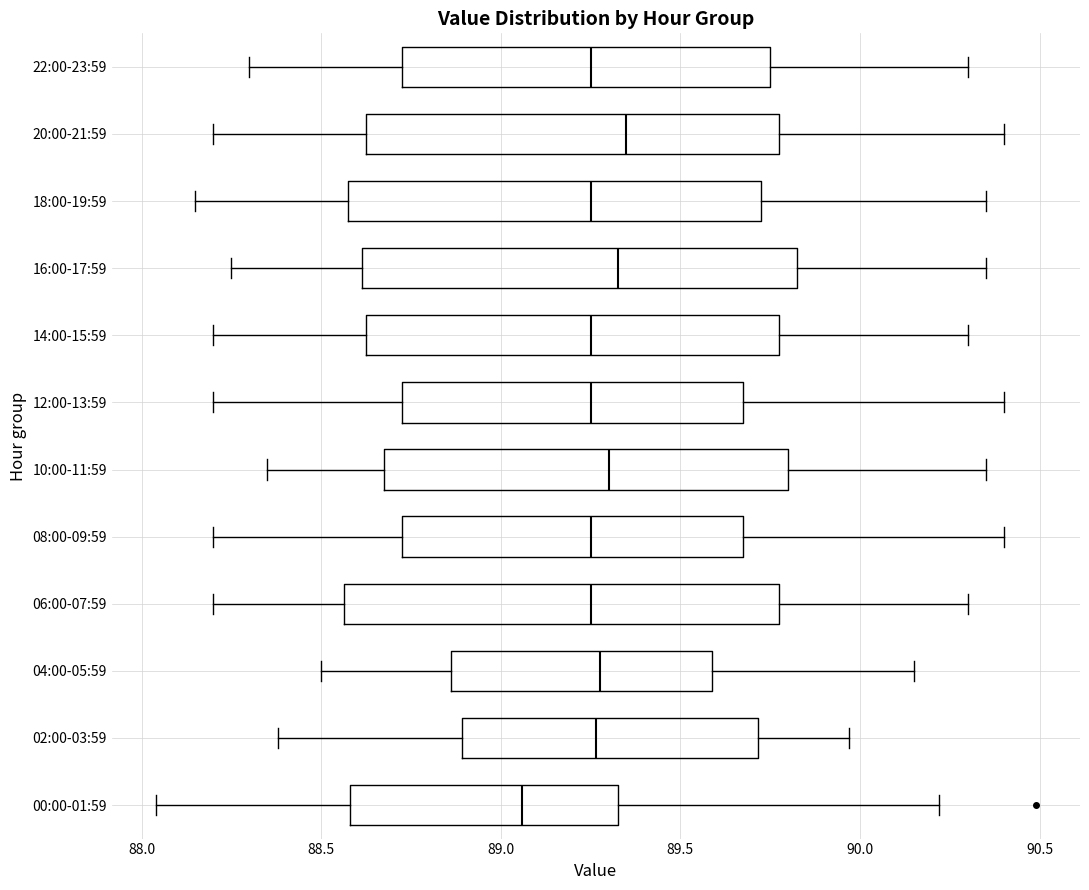

Reading bottom to top, transcribe this box plot: for each box, give where its median line is, the range the box spans, and where its two whiskers end, as read against the x-axis. The values are not printed on the chart, so give them approximately, as read against the axis.

00:00-01:59: median 89.05, box 88.60 to 89.35, whiskers 88.05 to 90.20
02:00-03:59: median 89.25, box 88.90 to 89.70, whiskers 88.40 to 89.95
04:00-05:59: median 89.30, box 88.85 to 89.60, whiskers 88.50 to 90.15
06:00-07:59: median 89.25, box 88.55 to 89.80, whiskers 88.20 to 90.30
08:00-09:59: median 89.25, box 88.75 to 89.70, whiskers 88.20 to 90.40
10:00-11:59: median 89.30, box 88.70 to 89.80, whiskers 88.35 to 90.35
12:00-13:59: median 89.25, box 88.75 to 89.70, whiskers 88.20 to 90.40
14:00-15:59: median 89.25, box 88.65 to 89.80, whiskers 88.20 to 90.30
16:00-17:59: median 89.35, box 88.60 to 89.85, whiskers 88.25 to 90.35
18:00-19:59: median 89.25, box 88.60 to 89.75, whiskers 88.15 to 90.35
20:00-21:59: median 89.35, box 88.65 to 89.80, whiskers 88.20 to 90.40
22:00-23:59: median 89.25, box 88.75 to 89.75, whiskers 88.30 to 90.30